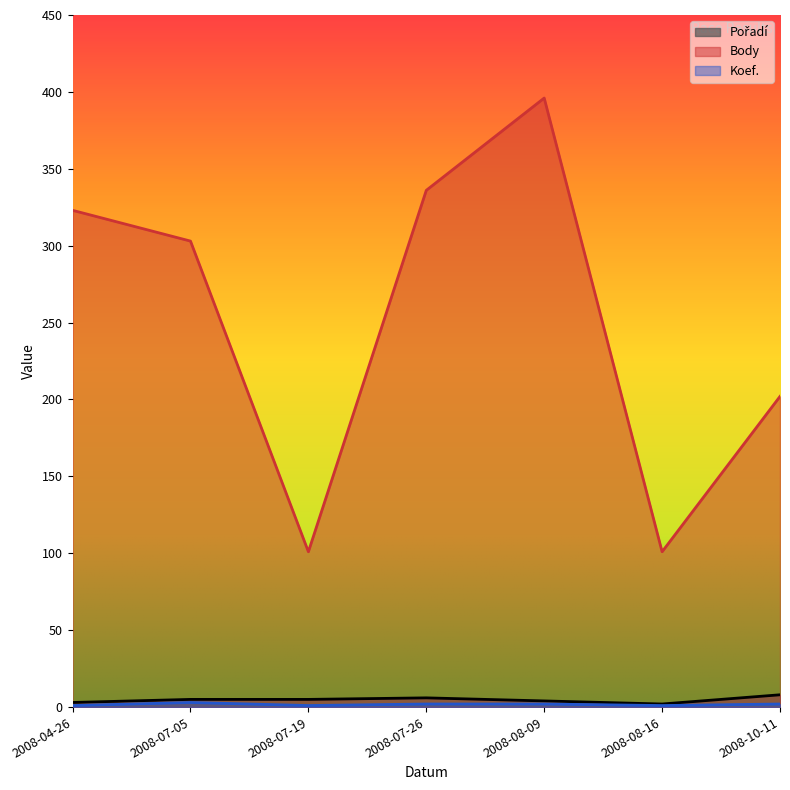

At which label does Pořadí first exceed 5?

2008-07-26